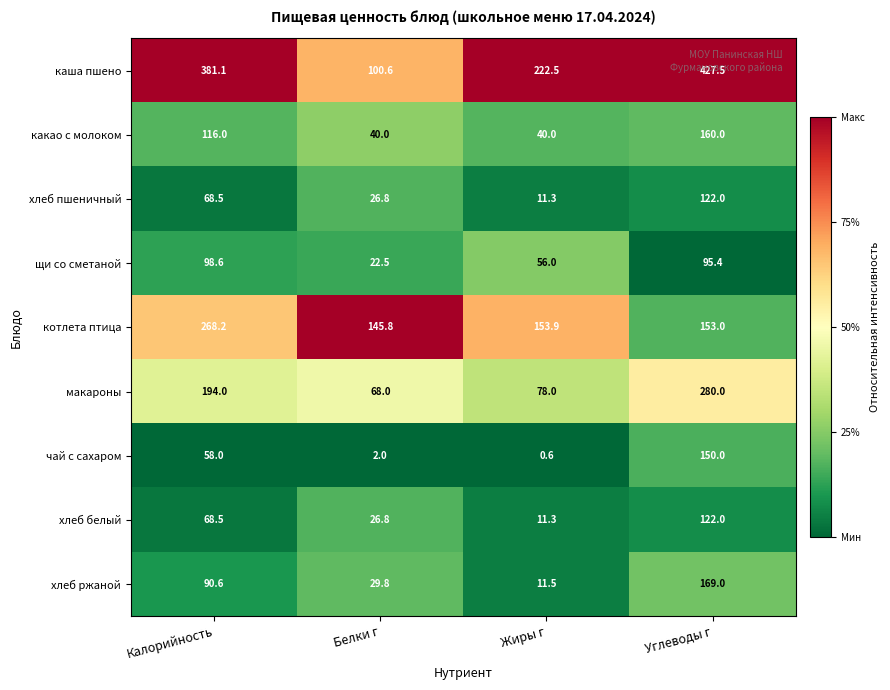

What is the greatest value displayed?

427.5